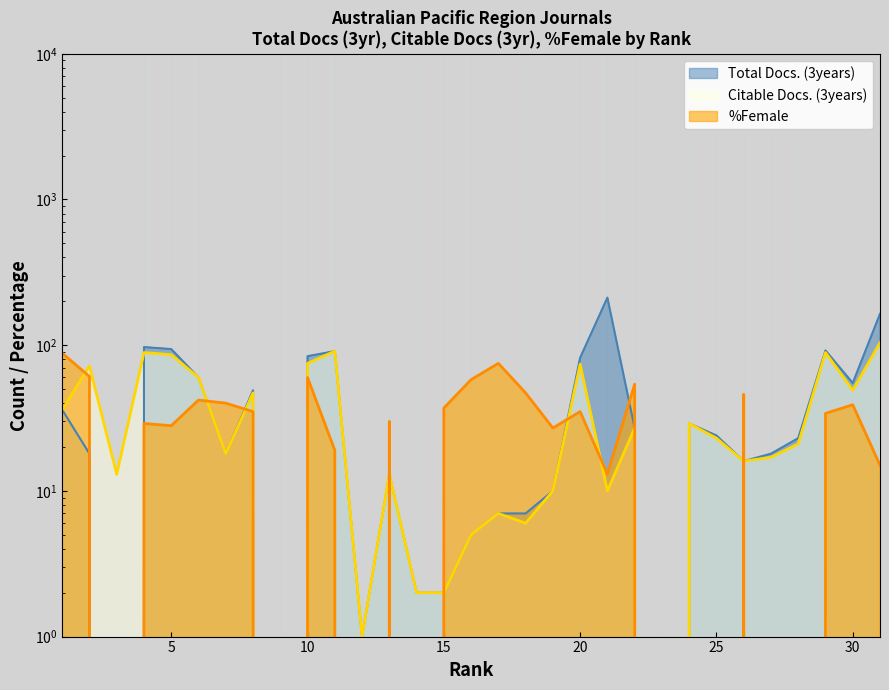

At which category does Total Docs. (3years) reach its first local valley?

3